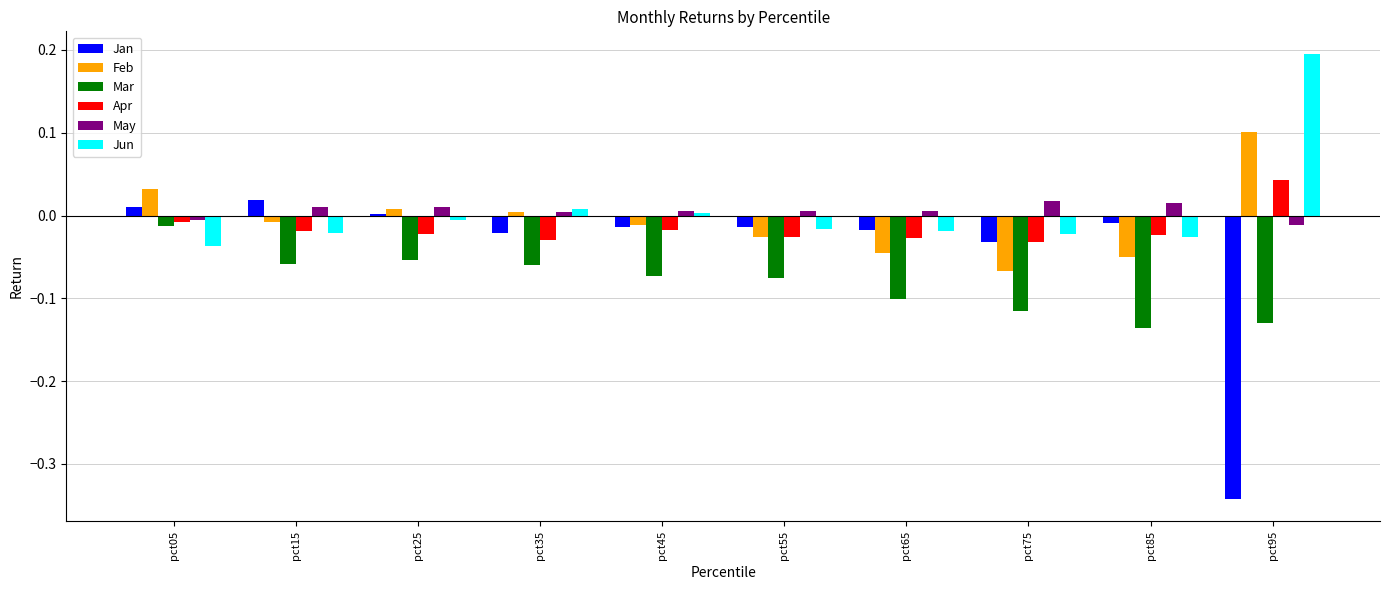

Is it true that Mar equals -0.1 at pct15?

True